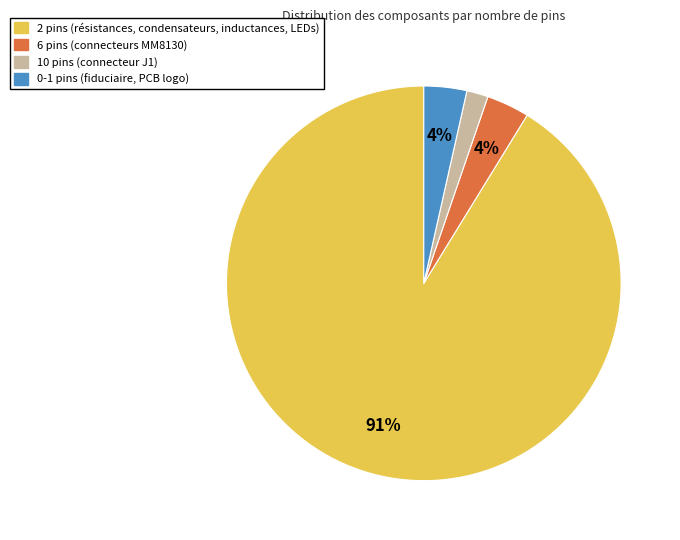

Is there any slice that represents more than half of the pie?

Yes